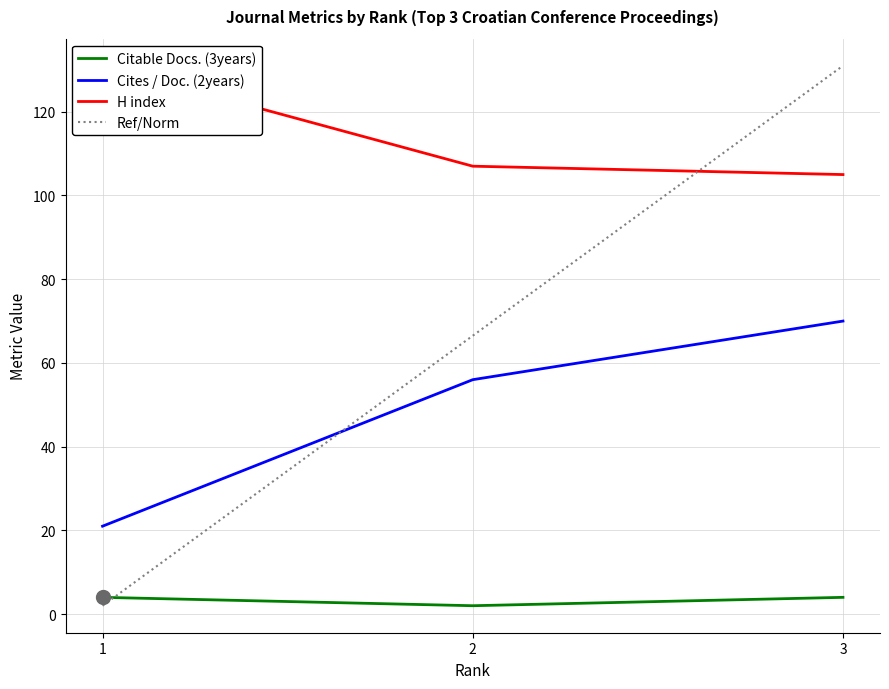

Which series has the widest spread of values?

Cites / Doc. (2years)